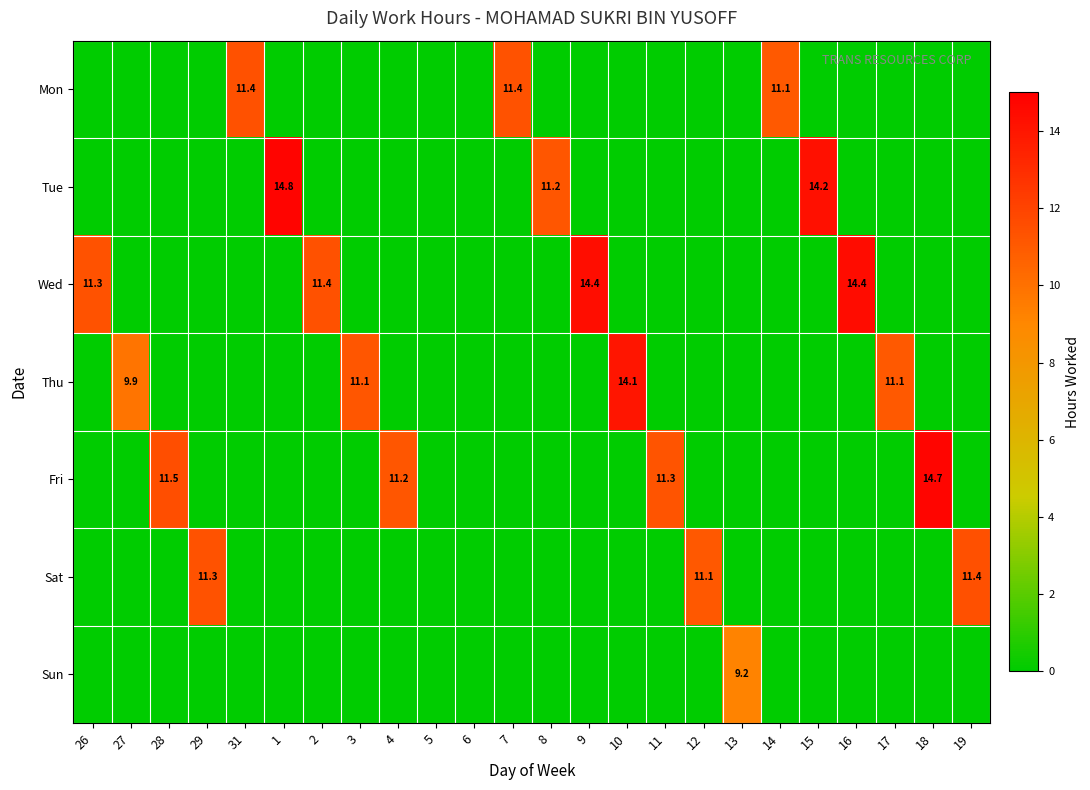

What is the maximum value shown in the chart?

14.8